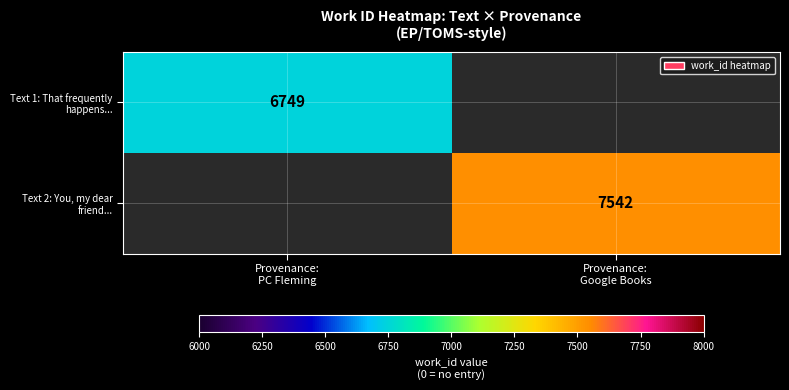

Which series has the widest spread of values?

Text 2: You, my dear friend...